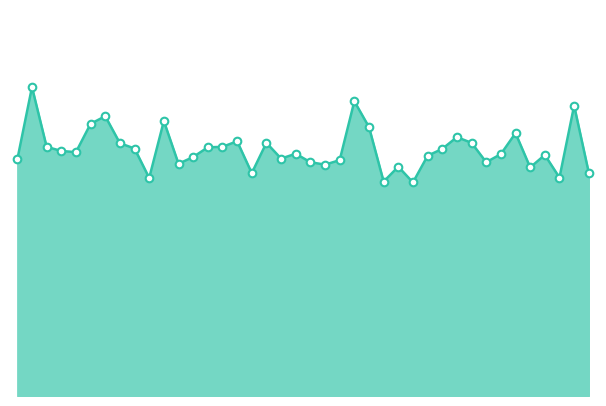

Which series contains the lowest Y value?

P1_line